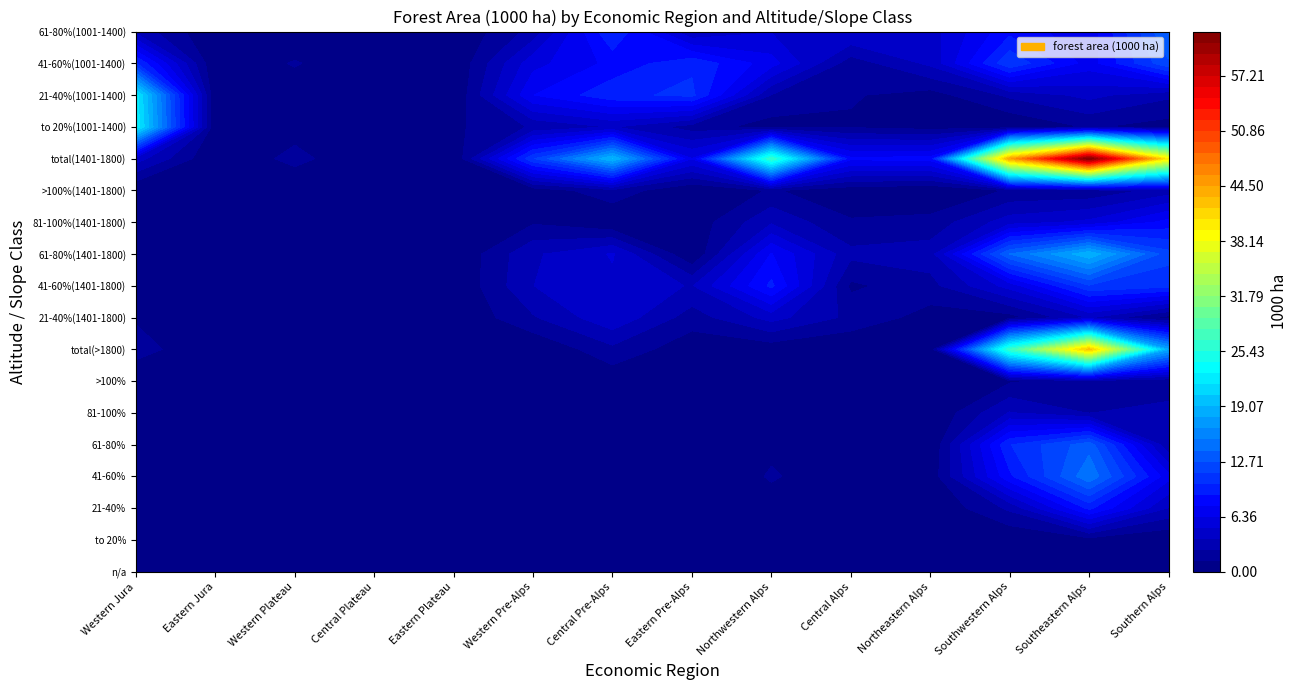

Rank the series at n/a from lowest to highest value.

Western Jura, Eastern Jura, Western Plateau, Central Plateau, Eastern Plateau, Western Pre-Alps, Central Pre-Alps, Eastern Pre-Alps, Northwestern Alps, Central Alps, Northeastern Alps, Southwestern Alps, Southeastern Alps, Southern Alps